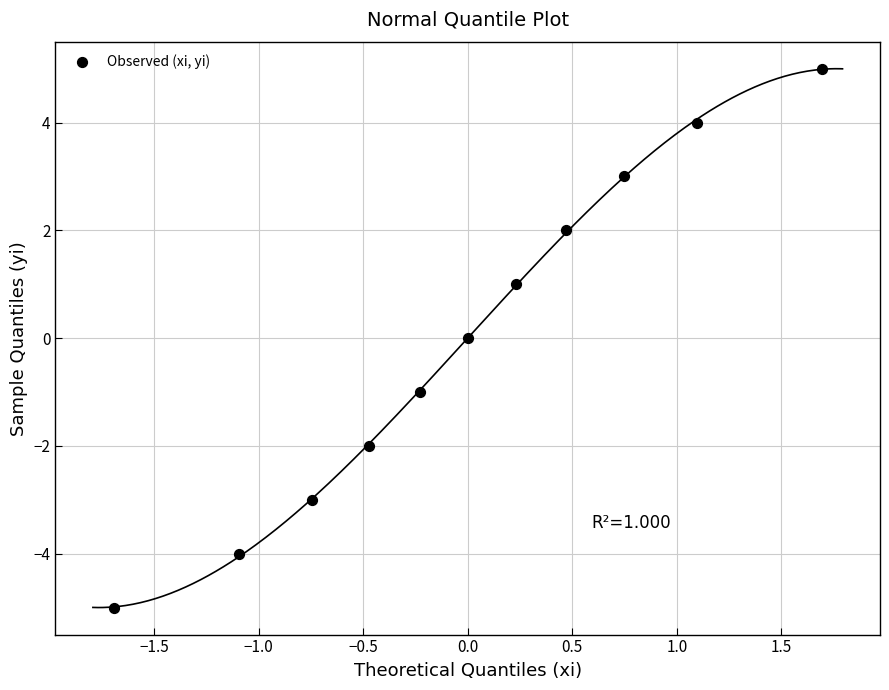

What is the range of Y values (max minus min)?

10